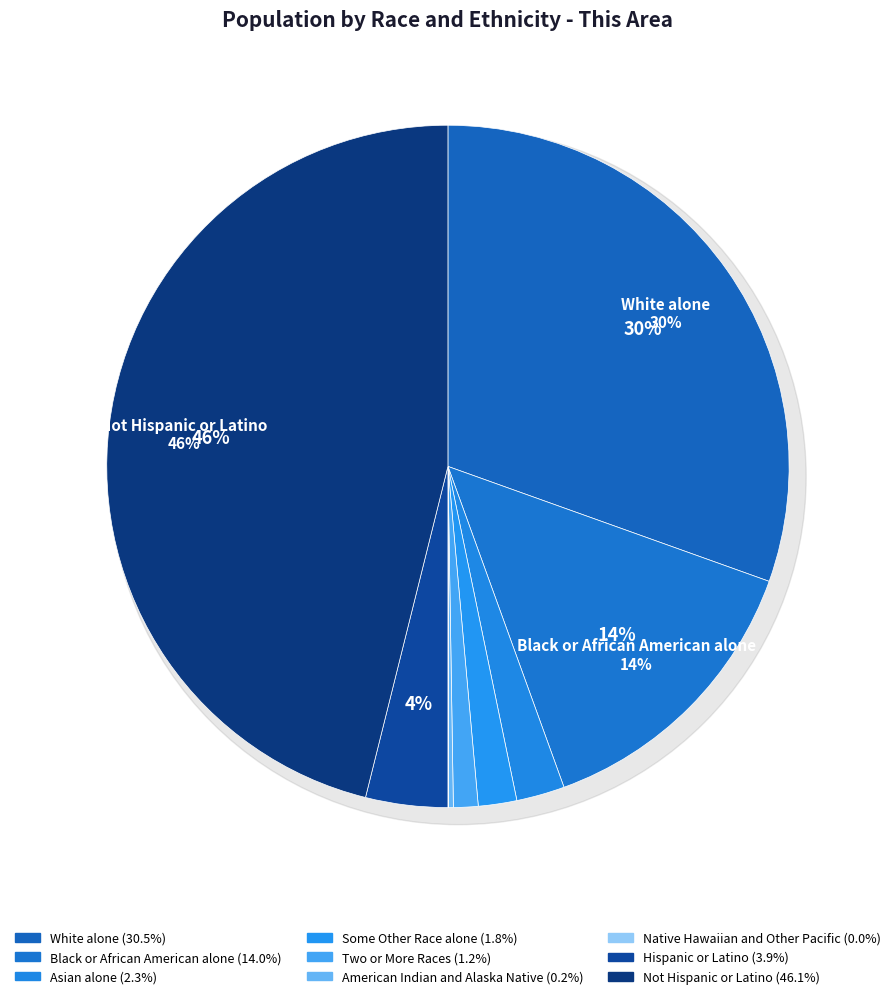

What is the largest slice in the pie chart?

Not Hispanic or Latino